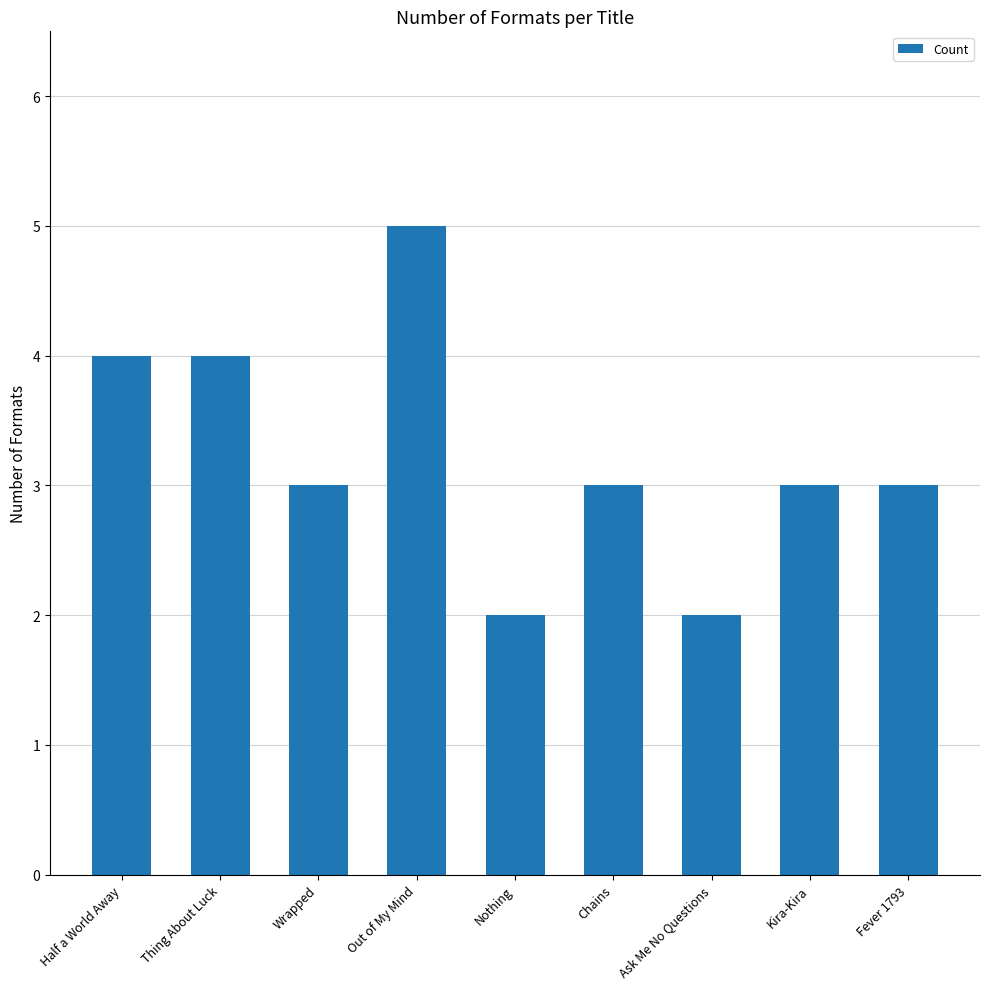

Are the bars grouped side by side (vs. stacked)?

No